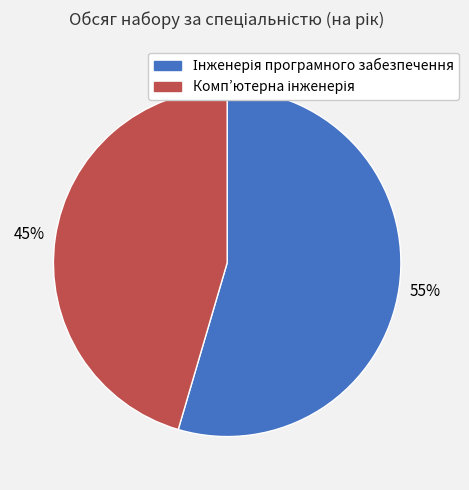

Is there any slice that represents more than half of the pie?

Yes